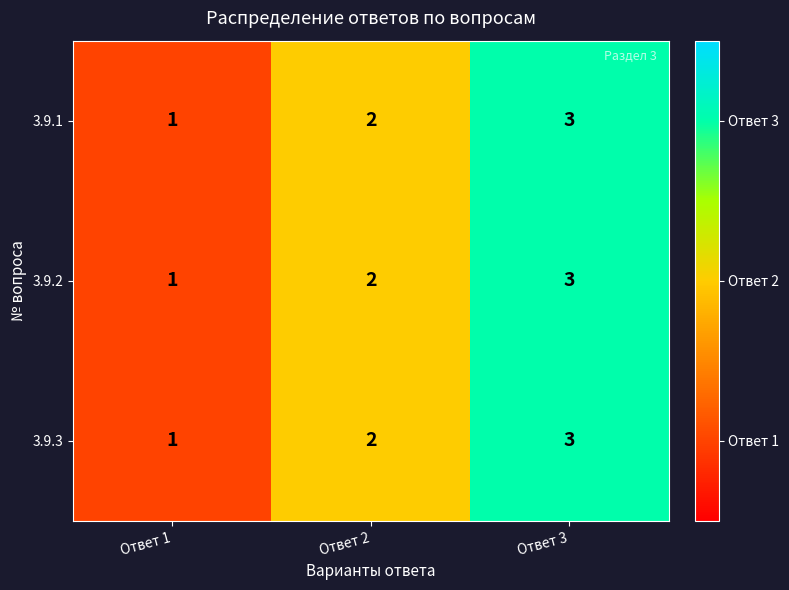

How many distinct data groups are displayed?

3